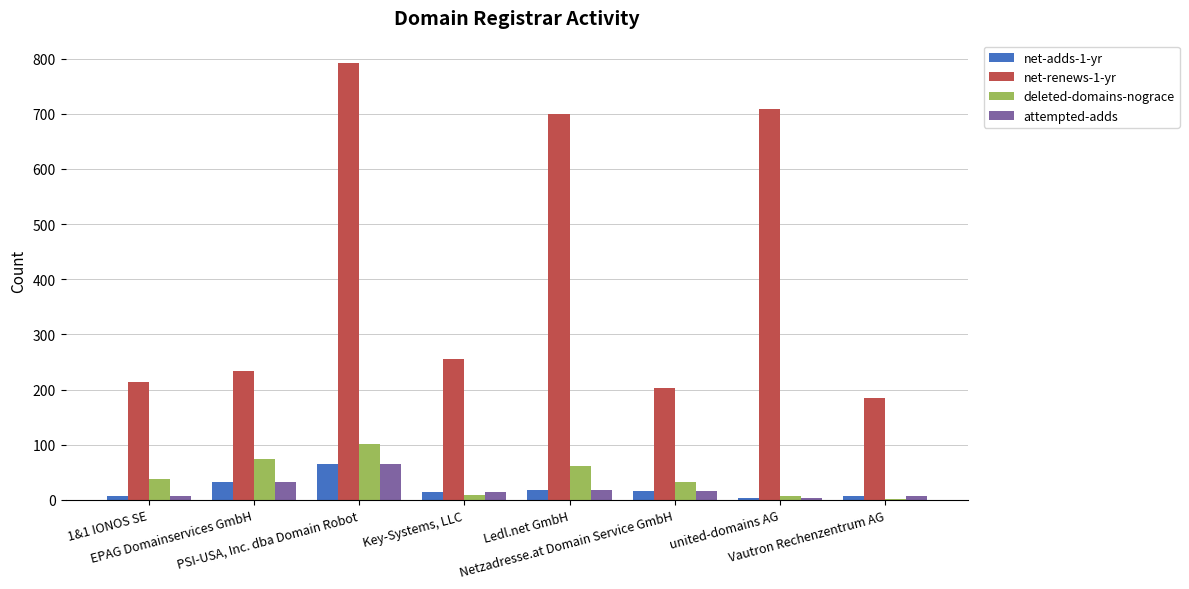

How many data points does each series have?

8